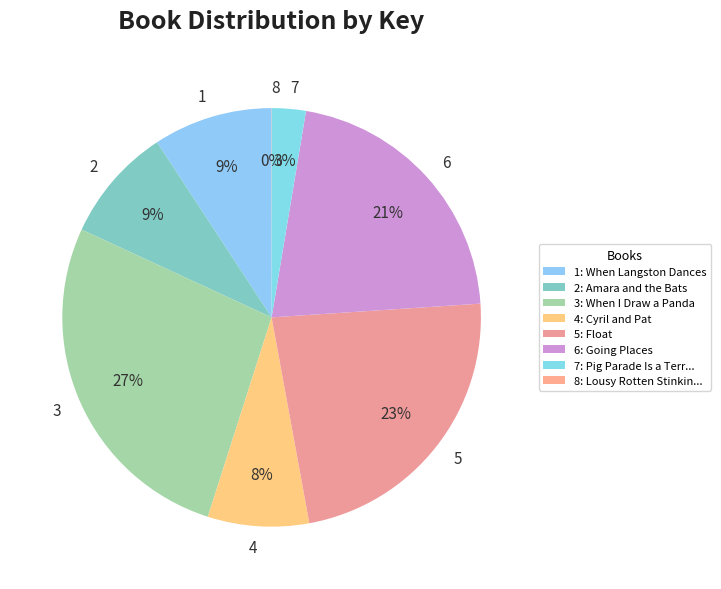

Which has a higher value, 3 or 1?

3